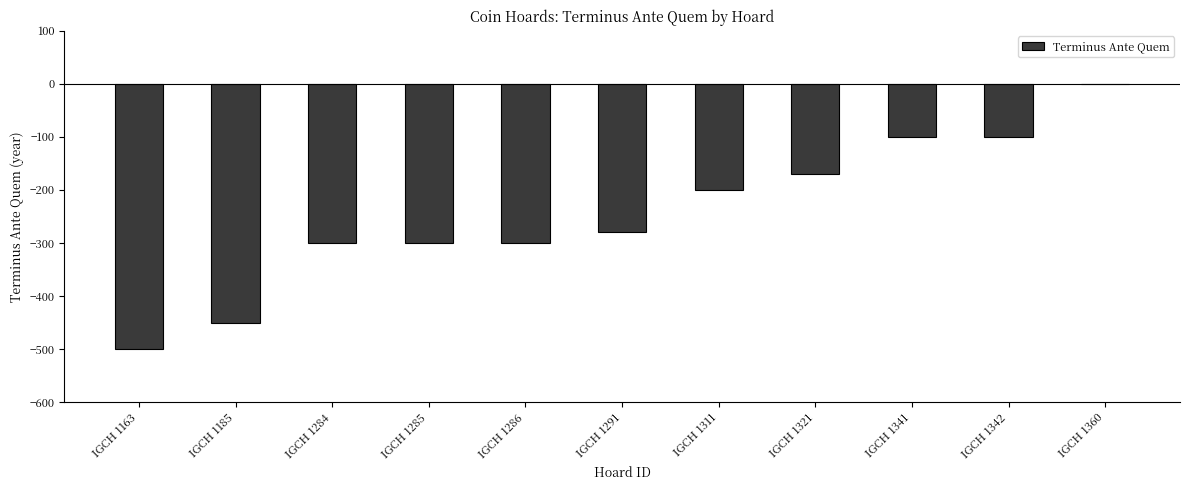

What is the change in value from IGCH 1321 to IGCH 1342?

+70